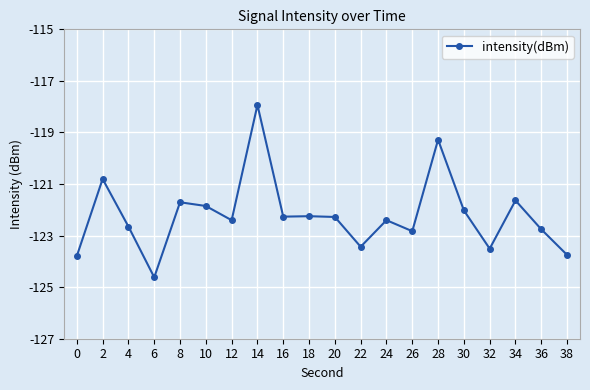

What is the change in value from 12 to 26?

-0.4